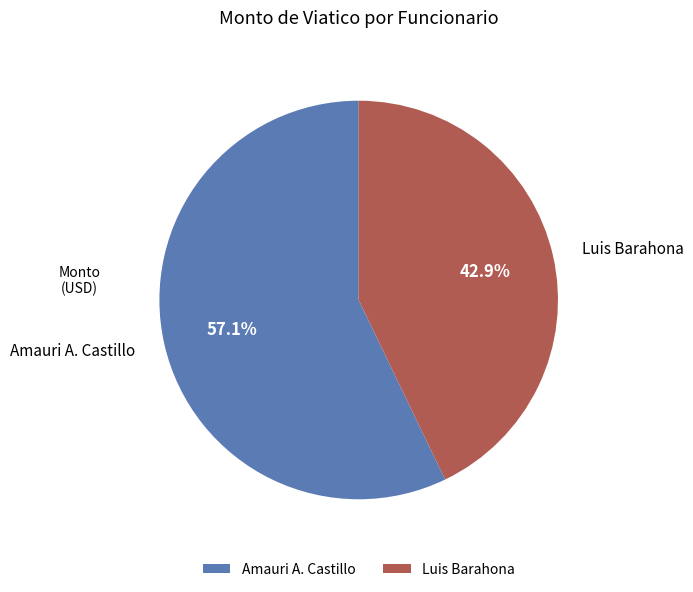

Does Luis Barahona represent more than half of the total?

No